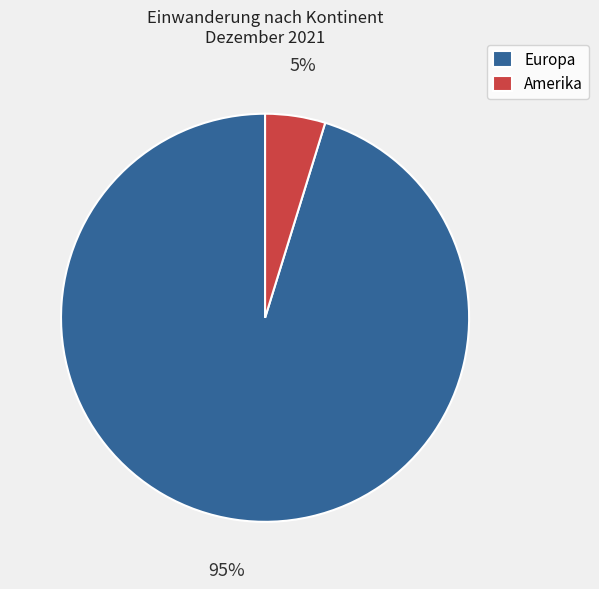

How many segments does this pie chart have?

2